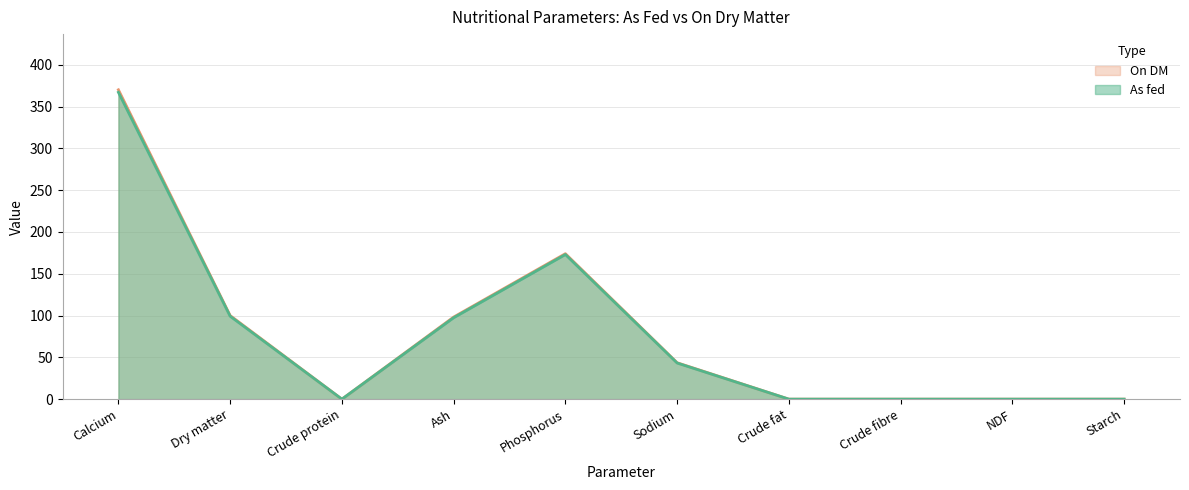

Is the value of As fed at Crude fibre greater than the value of On DM at Calcium?

No